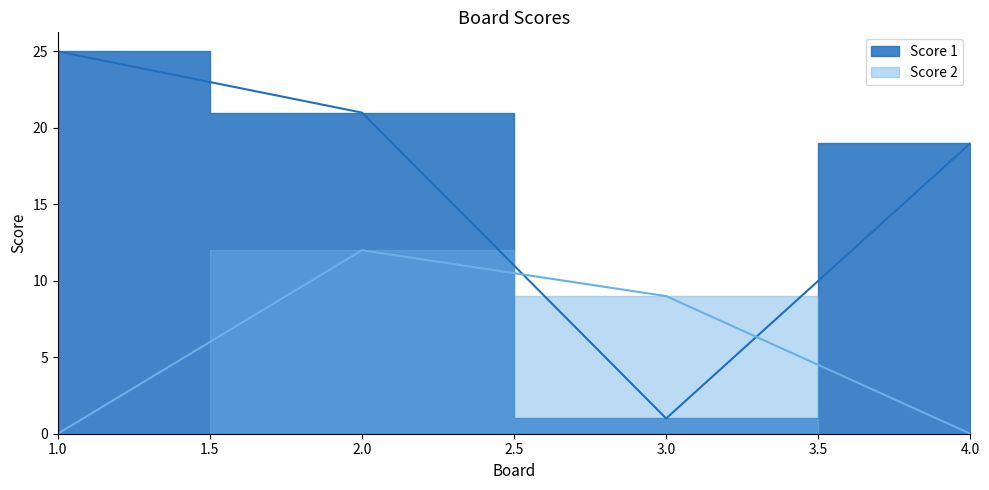

Read the Score 1 value at 4, to the nearest 5.

20